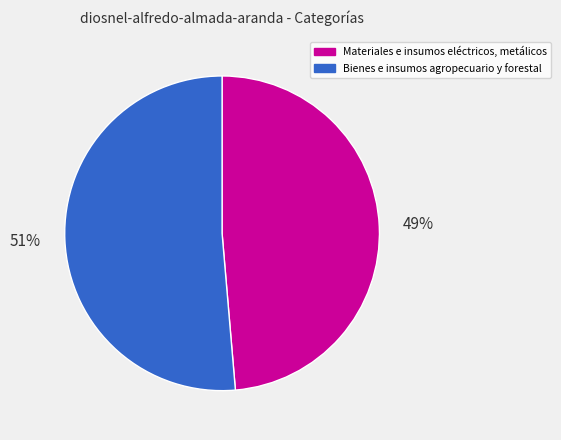

The Bienes e insumos agropecuario y forestal slice represents 51% of the pie. True or false?

True